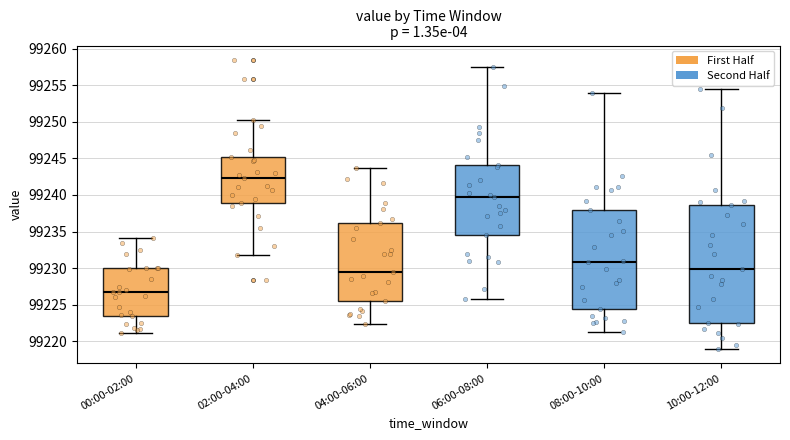

Reading left to right, read every box against the y-axis: the position of its median line, the range the box covers, and the ends of its whiskers. The values are not printed on the chart, so give them approximately, as read against the axis.

00:00-02:00: median 99226.5, box 99223.5 to 99230.0, whiskers 99221.0 to 99234.0
02:00-04:00: median 99242.5, box 99239.0 to 99245.0, whiskers 99232.0 to 99250.0
04:00-06:00: median 99229.5, box 99225.5 to 99236.0, whiskers 99222.5 to 99243.5
06:00-08:00: median 99239.5, box 99234.5 to 99244.0, whiskers 99226.0 to 99257.5
08:00-10:00: median 99231.0, box 99224.5 to 99238.0, whiskers 99221.5 to 99254.0
10:00-12:00: median 99230.0, box 99222.5 to 99238.5, whiskers 99219.0 to 99254.5